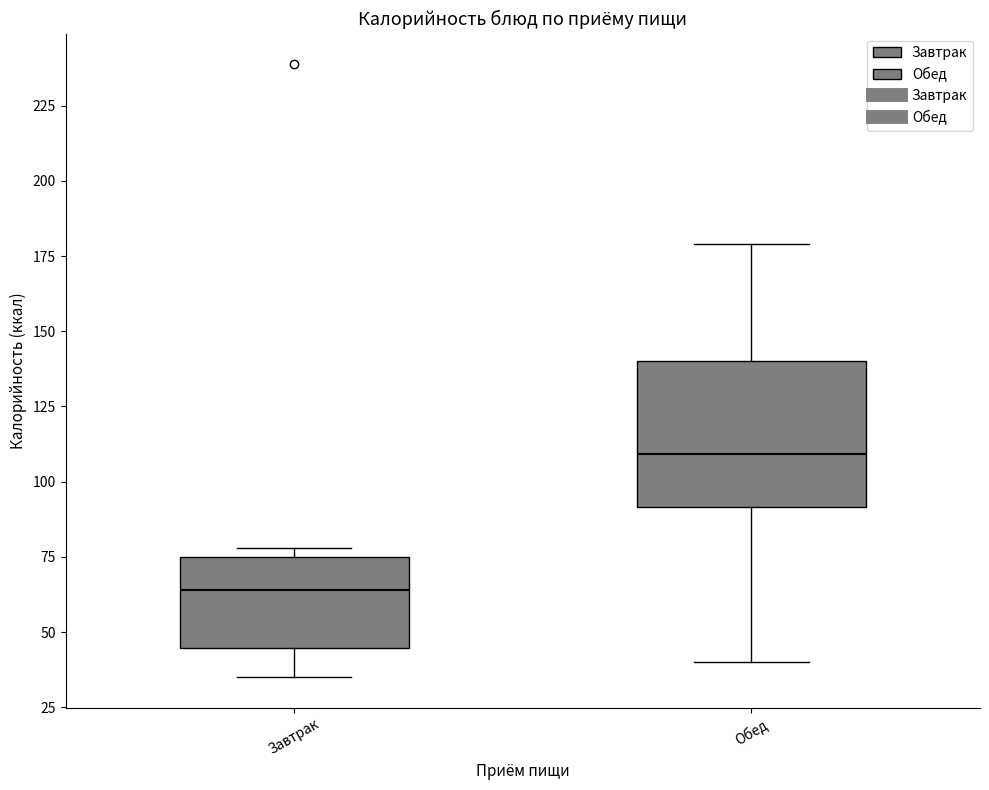

Where does the lower whisker of the box for Обед end on the y-axis? The values are not printed on the chart, so give them approximately, as read against the axis.

40